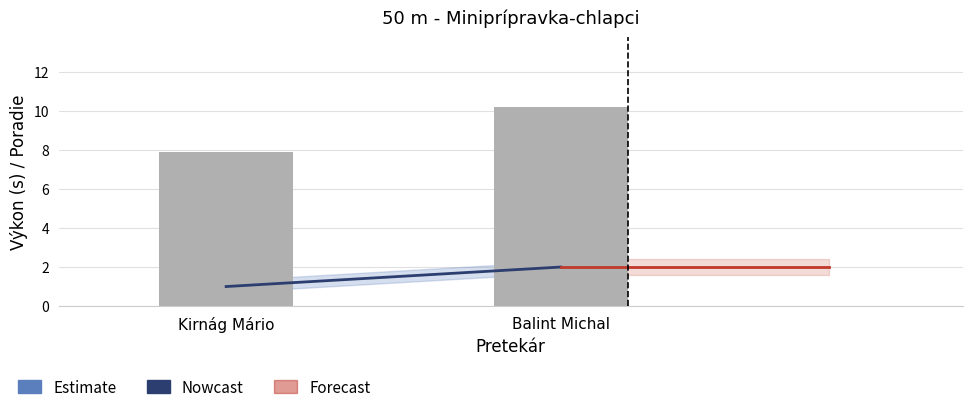

What is the difference between the Poradie values at Kirnág Mário and Balint Michal?

1.0